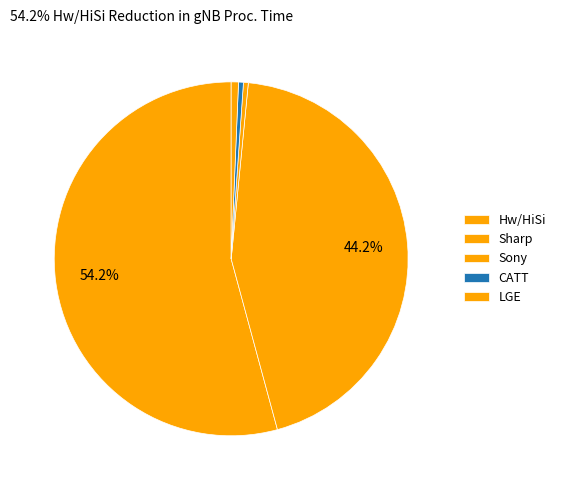

To the nearest percent, what is the average slice percentage?

20%